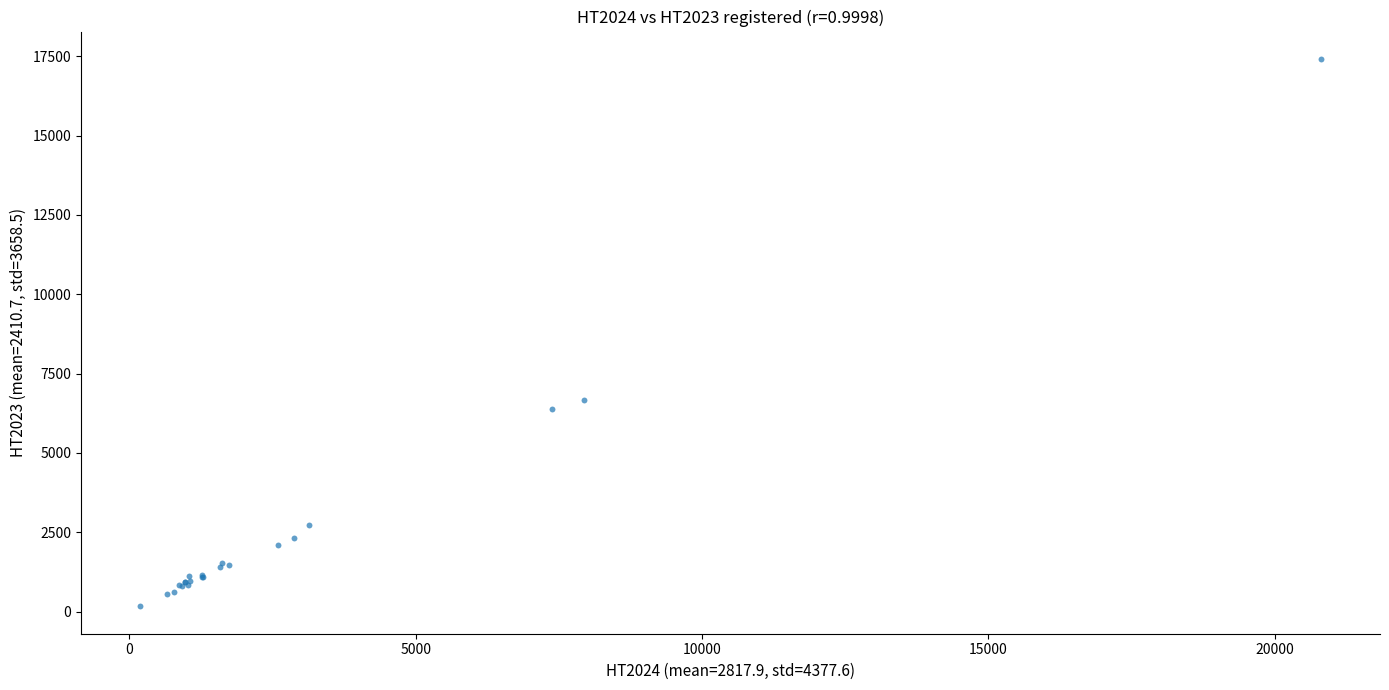

What Y value in the scatter plot is closest to 8792?

6663